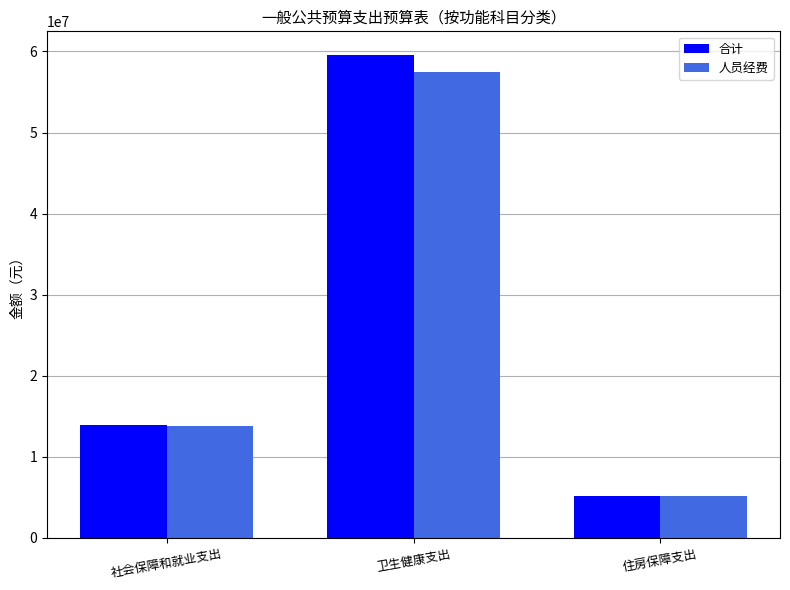

Where does the 人员经费 series first go above 13813044?

社会保障和就业支出